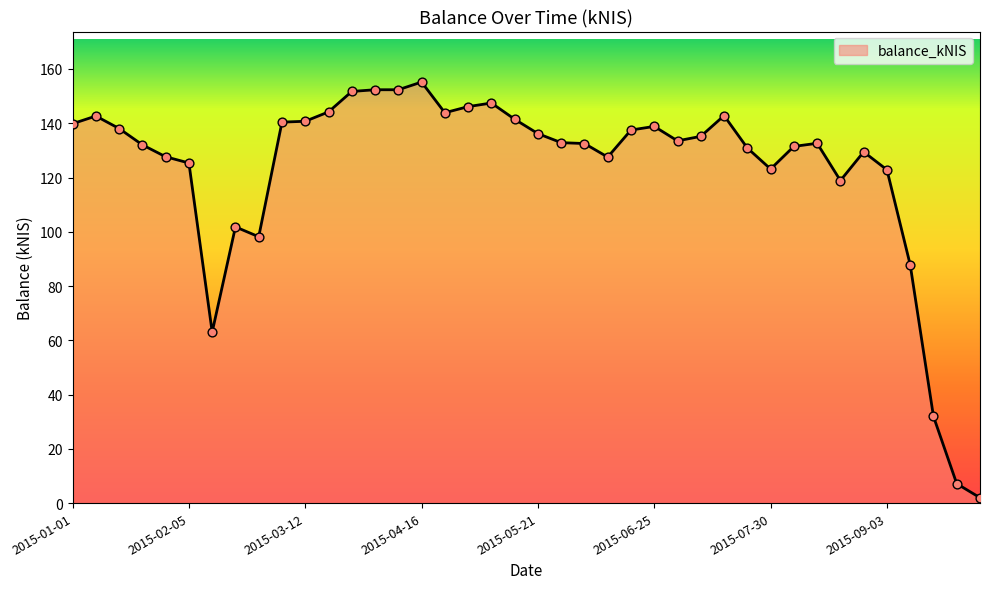

What is the maximum value shown in the chart?

155.2